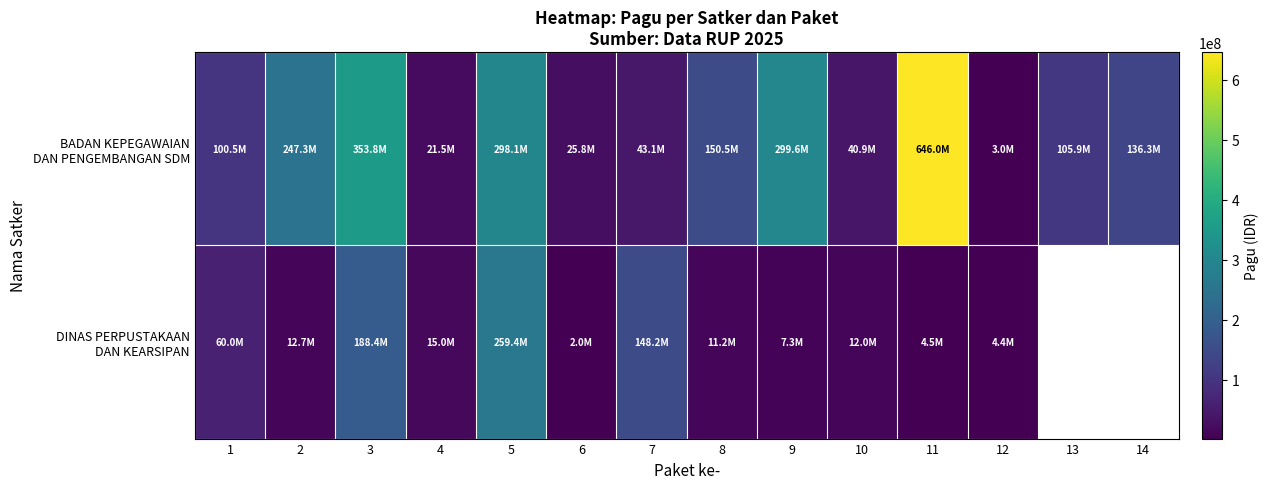

The DINAS PERPUSTAKAAN DAN KEARSIPAN series shows 60000000.0 at 1. True or false?

True